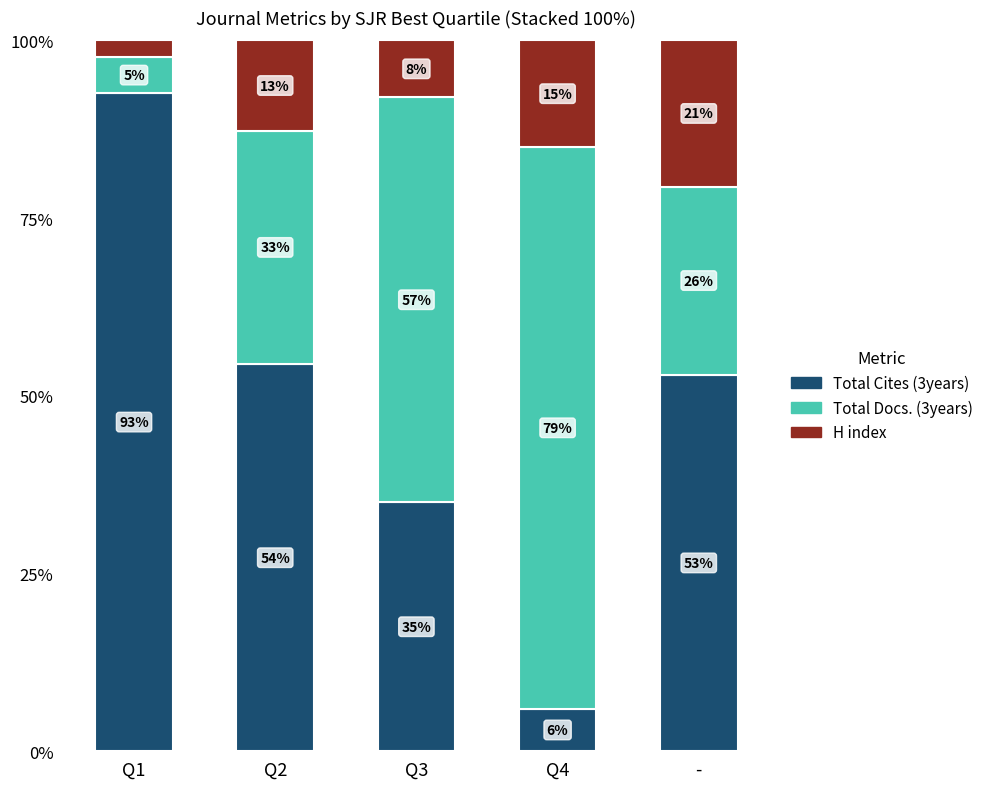

What is the total value across all series at -?

100.0